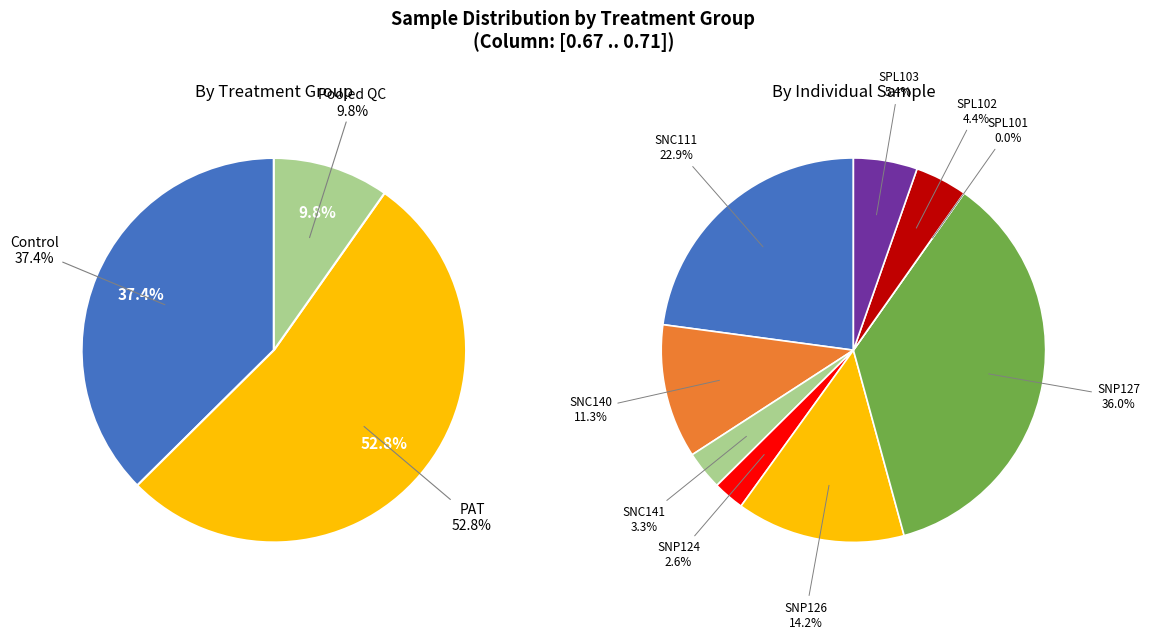

Does any single category account for the majority?

No